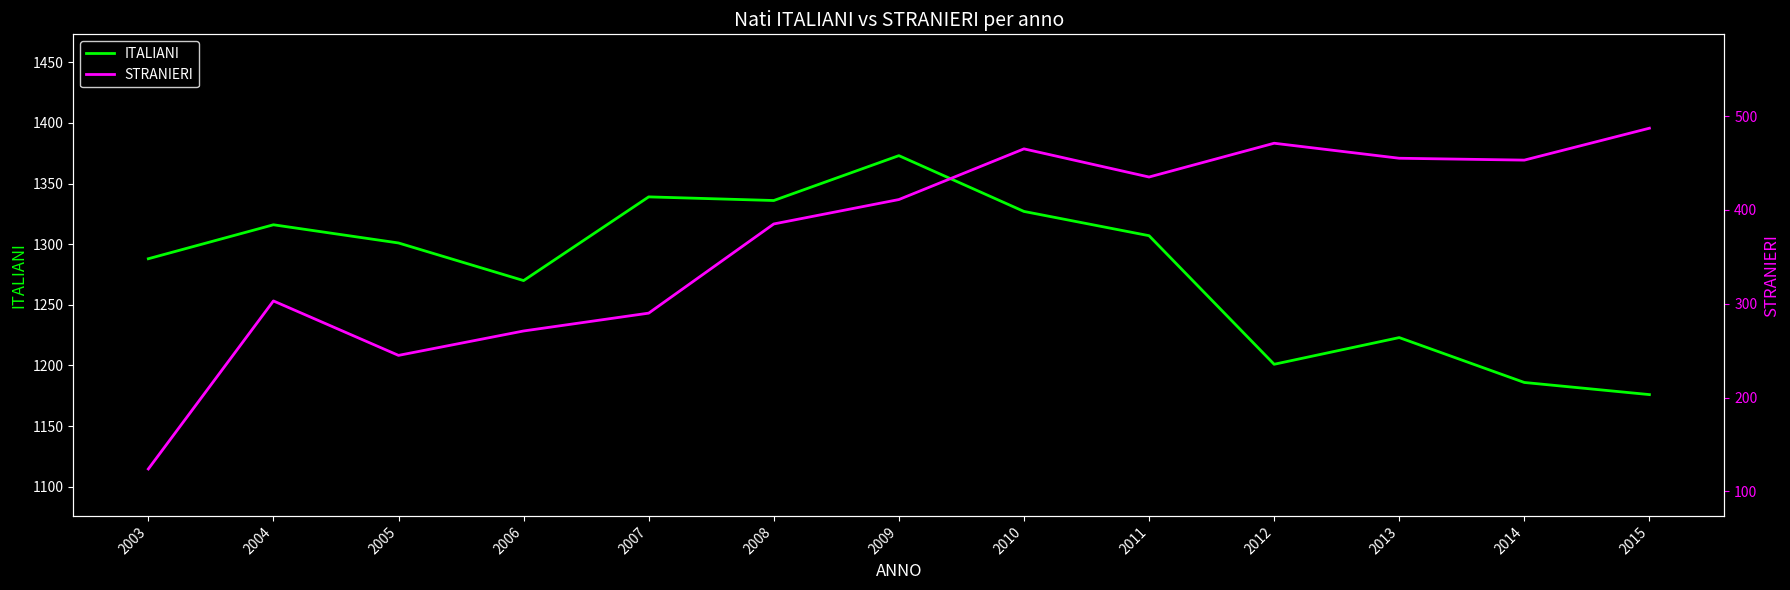

Does the chart have visible grid lines?

No